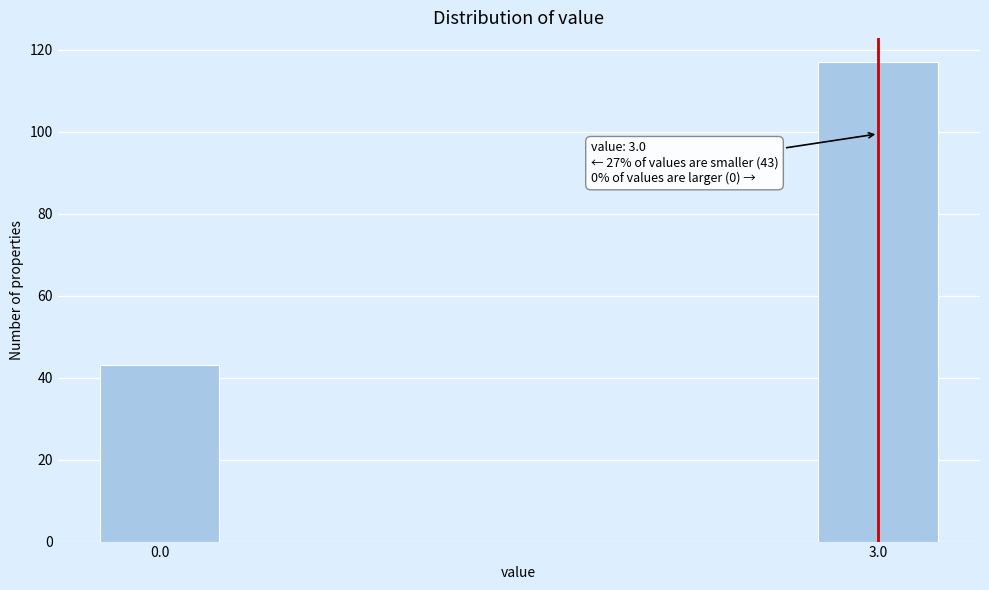

Reading right to left, transcribe all the data shown in this chart.

3.0=117	0.0=43